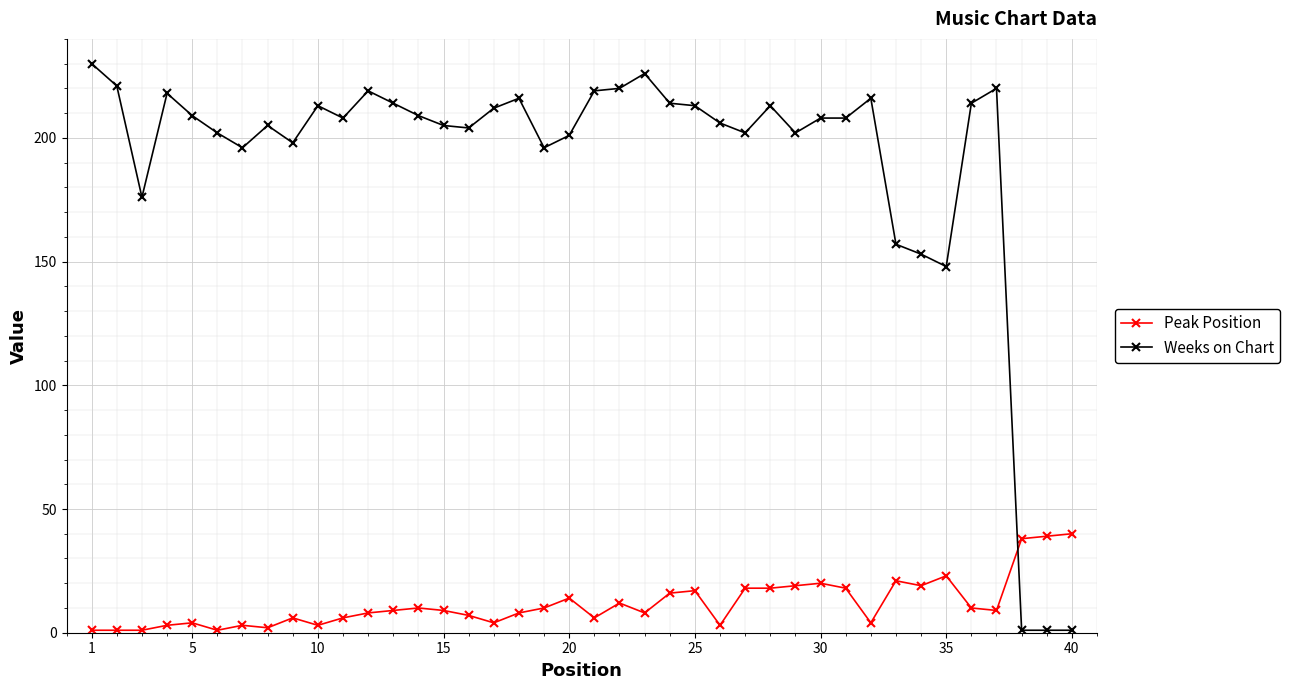

Reading left to right, what are all the values shown in this chart?

Peak Position: 1	1	1	3	4	1	3	2	6	3	6	8	9	10	9	7	4	8	10	14	6	12	8	16	17	3	18	18	19	20	18	4	21	19	23	10	9	38	39	40
Weeks on Chart: 230	221	176	218	209	202	196	205	198	213	208	219	214	209	205	204	212	216	196	201	219	220	226	214	213	206	202	213	202	208	208	216	157	153	148	214	220	1	1	1